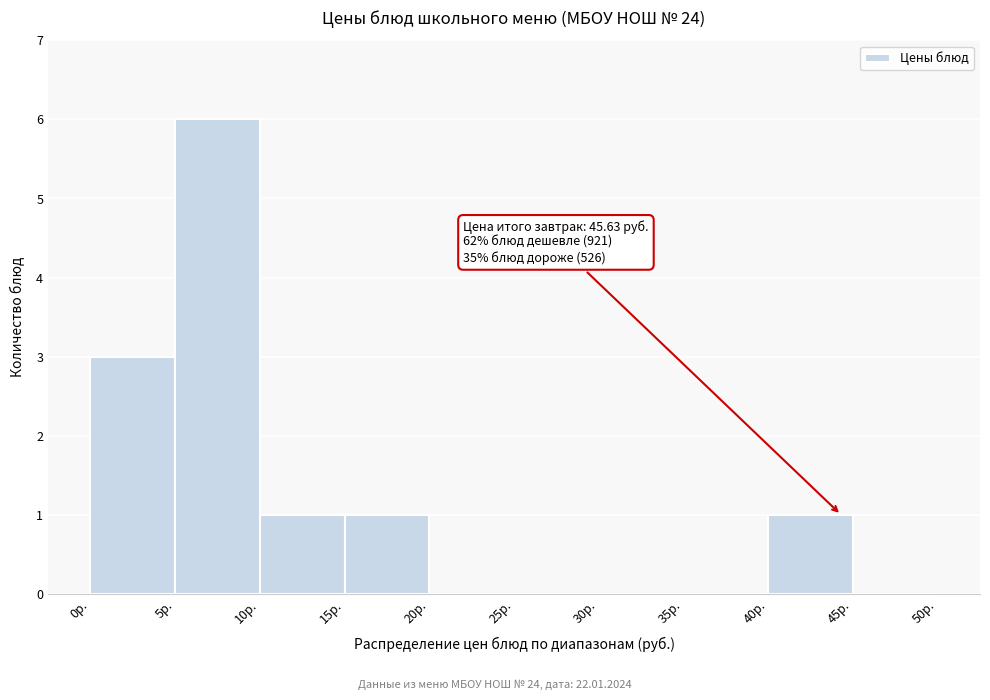

Over which range of the x-axis is the bar tallest?

5 to 10